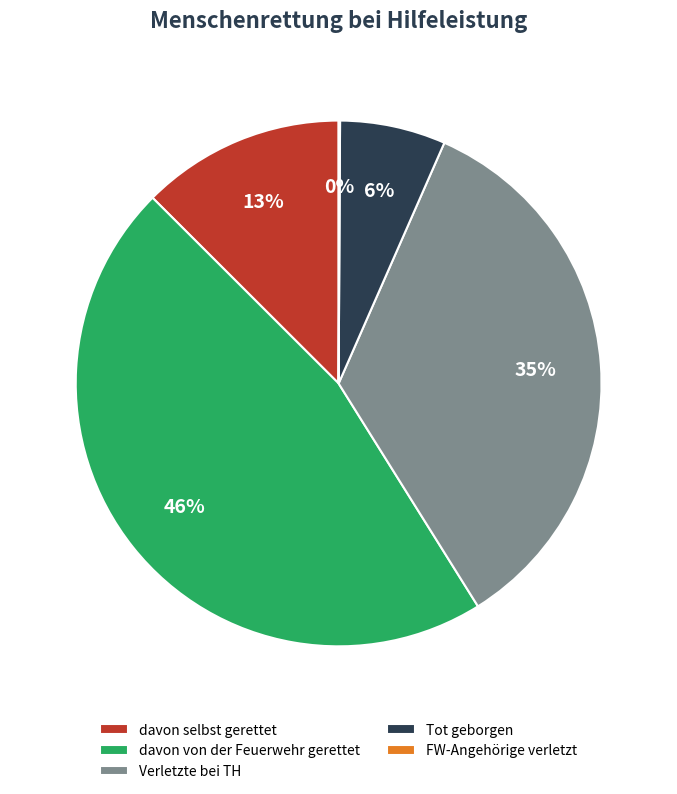

What is the largest slice in the pie chart?

davon von der Feuerwehr gerettet